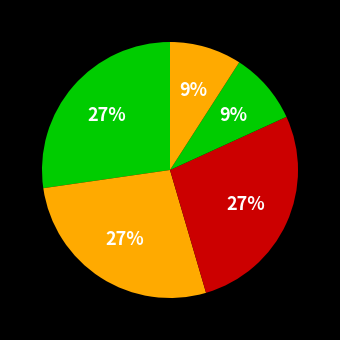

How many slices are in this pie chart?

5